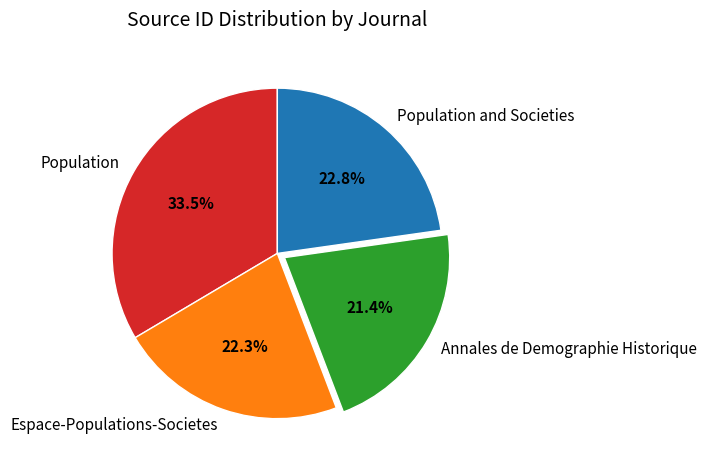

Between Annales de Demographie Historique and Espace-Populations-Societes, which is larger?

Espace-Populations-Societes